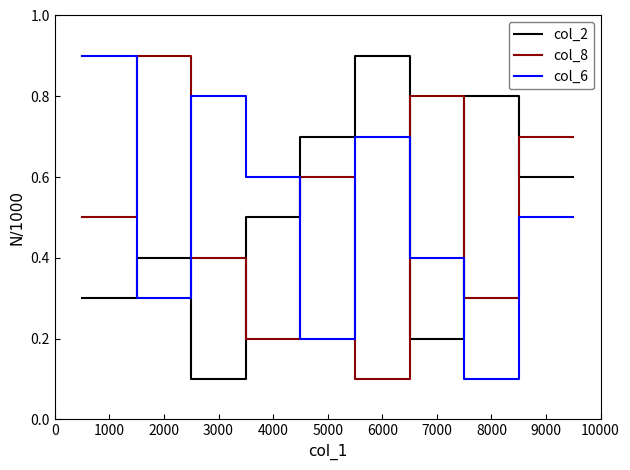

Rank the series by their maximum value, from lowest to highest.

col_2, col_8, col_6